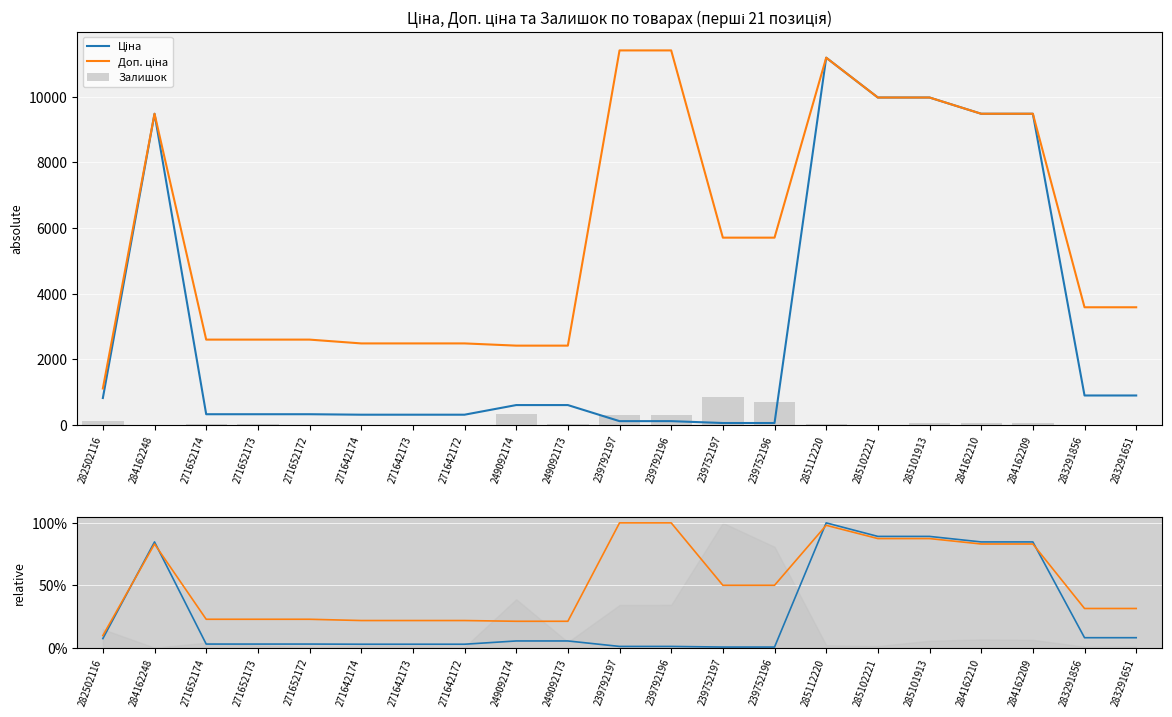

What is the sum of the Залишок values at 271642172 and 284162248?

4.0